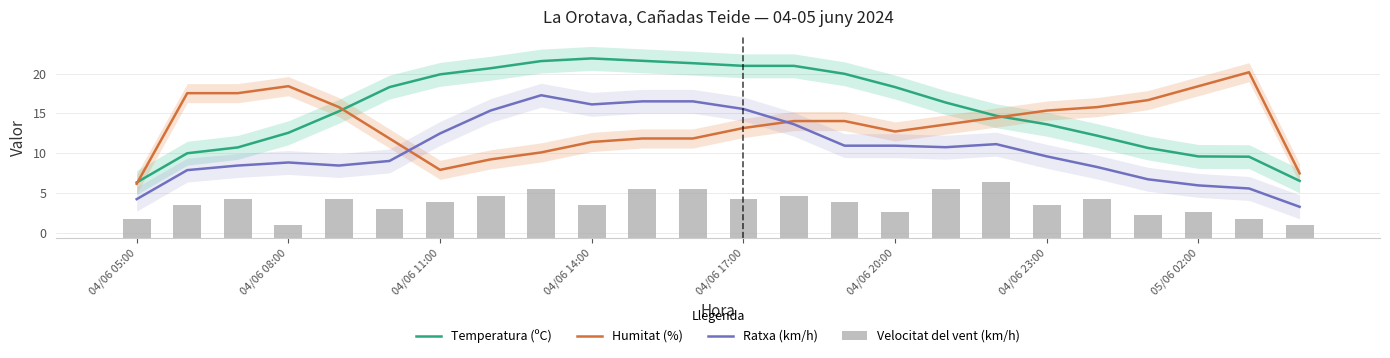

What is the sum of all Ratxa (km/h) values?

253.6